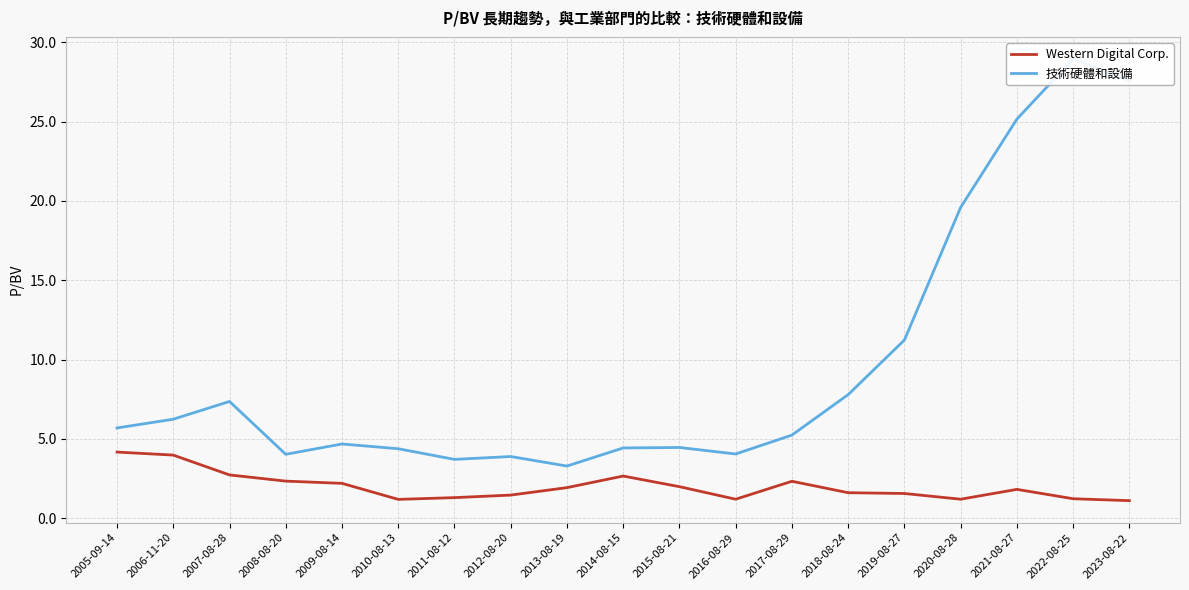

Reading right to left, transcribe all the data shown in this chart.

Western Digital Corp.: 2023-08-22=1.1	2022-08-25=1.2	2021-08-27=1.8	2020-08-28=1.2	2019-08-27=1.6	2018-08-24=1.6	2017-08-29=2.3	2016-08-29=1.2	2015-08-21=2.0	2014-08-15=2.7	2013-08-19=1.9	2012-08-20=1.5	2011-08-12=1.3	2010-08-13=1.2	2009-08-14=2.2	2008-08-20=2.3	2007-08-28=2.7	2006-11-20=4.0	2005-09-14=4.2
技術硬體和設備: 2023-08-22=27.6	2022-08-25=28.9	2021-08-27=25.1	2020-08-28=19.6	2019-08-27=11.2	2018-08-24=7.8	2017-08-29=5.2	2016-08-29=4.0	2015-08-21=4.5	2014-08-15=4.4	2013-08-19=3.3	2012-08-20=3.9	2011-08-12=3.7	2010-08-13=4.4	2009-08-14=4.7	2008-08-20=4.0	2007-08-28=7.4	2006-11-20=6.2	2005-09-14=5.7